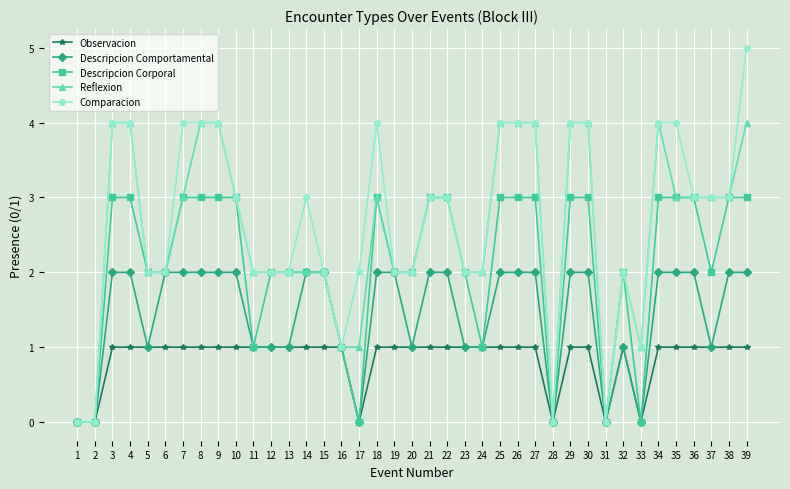

What is the total value across all series at 13?

8